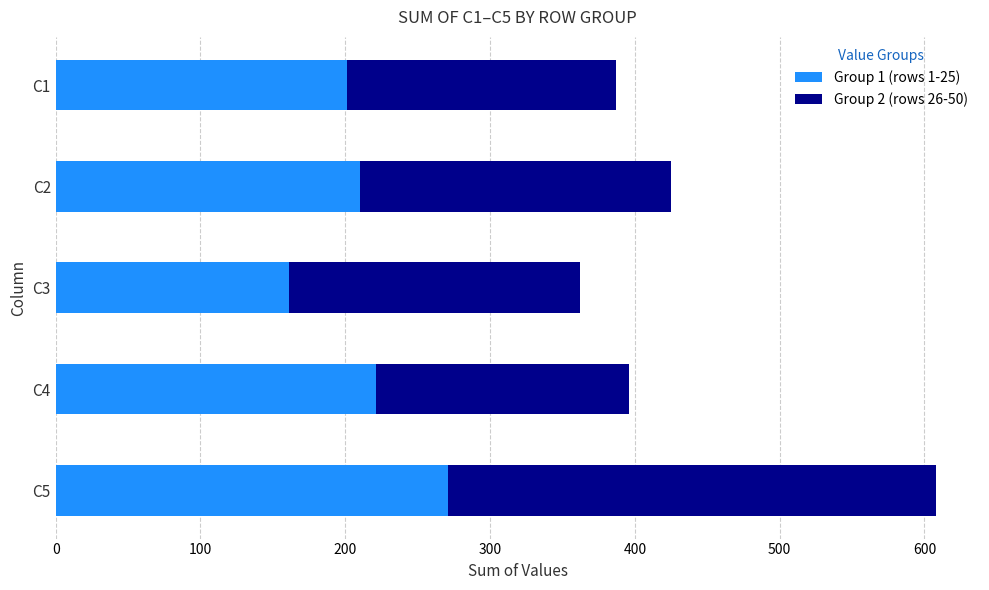

At which label does Group 1 (rows 1-25) reach its minimum?

C3